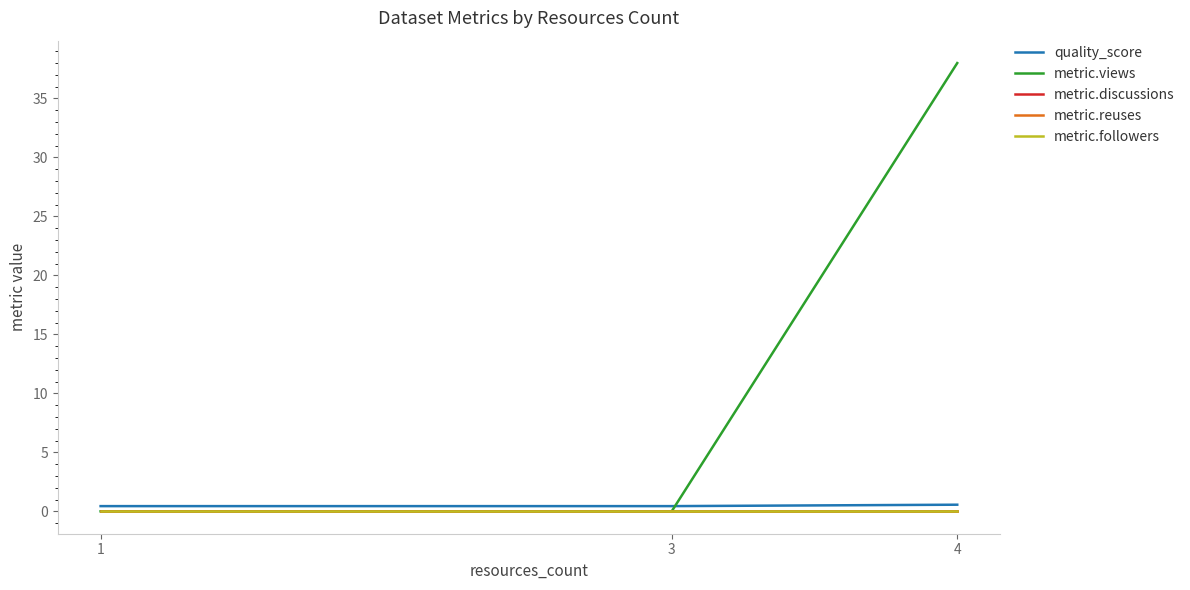

The metric.views series shows 0.0 at 3. True or false?

True